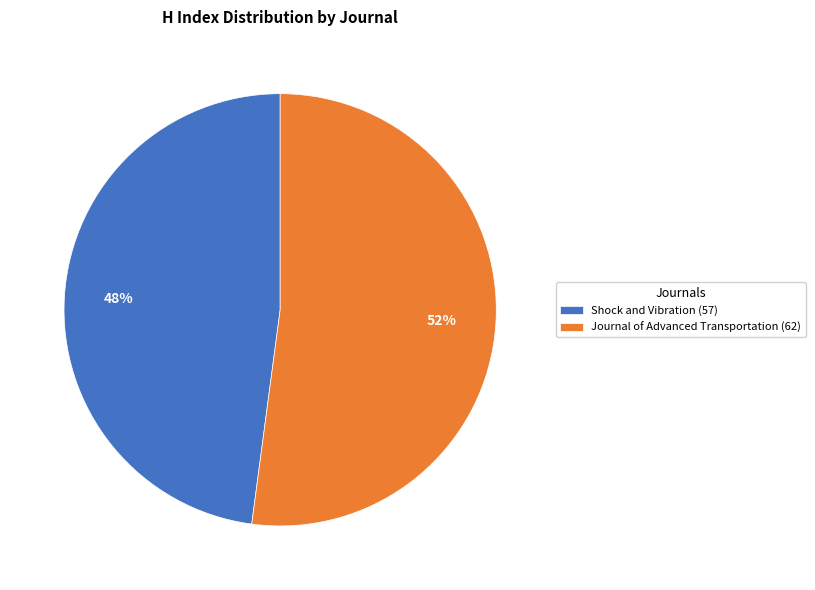

Between Journal of Advanced Transportation and Shock and Vibration, which is larger?

Journal of Advanced Transportation